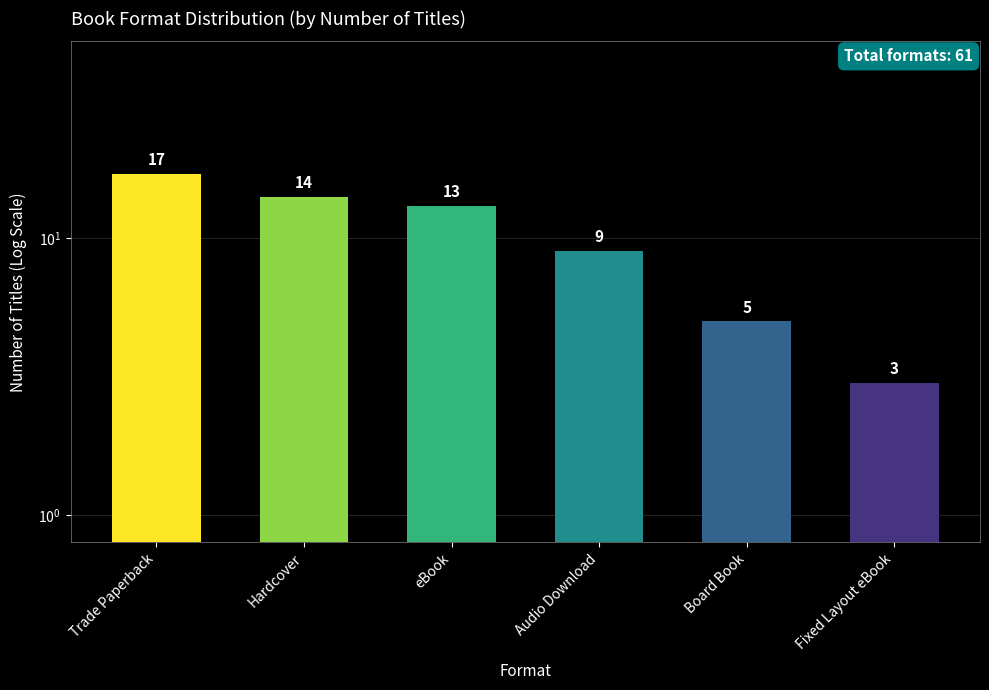

List the labels in order of value, largest first.

Trade Paperback, Hardcover, eBook, Audio Download, Board Book, Fixed Layout eBook